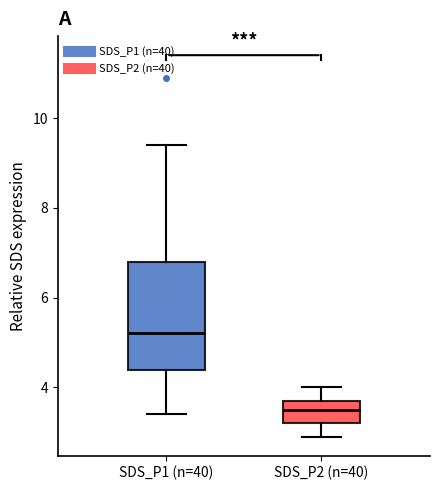

Which box is the tallest, from its lower edge to its upper edge?

SDS_P1 (n=40)